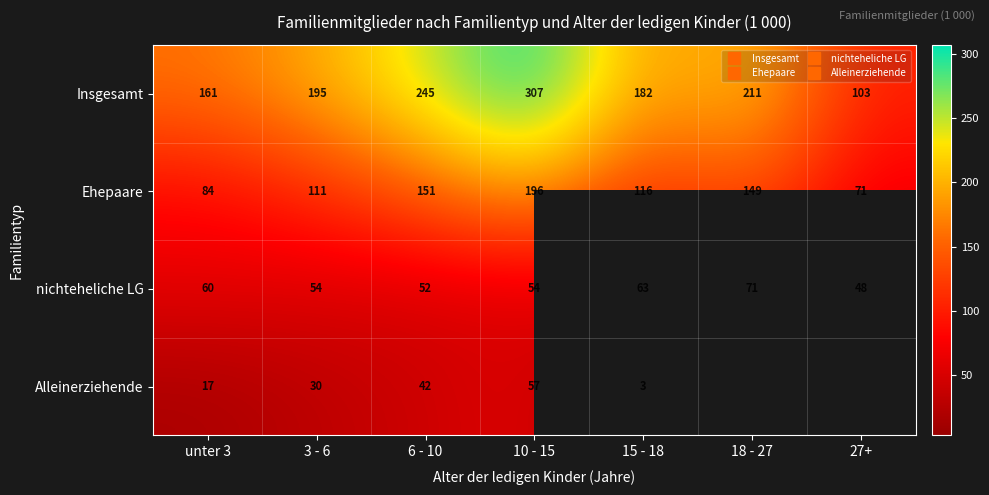

At which label is Insgesamt closest to 205?

18 - 27